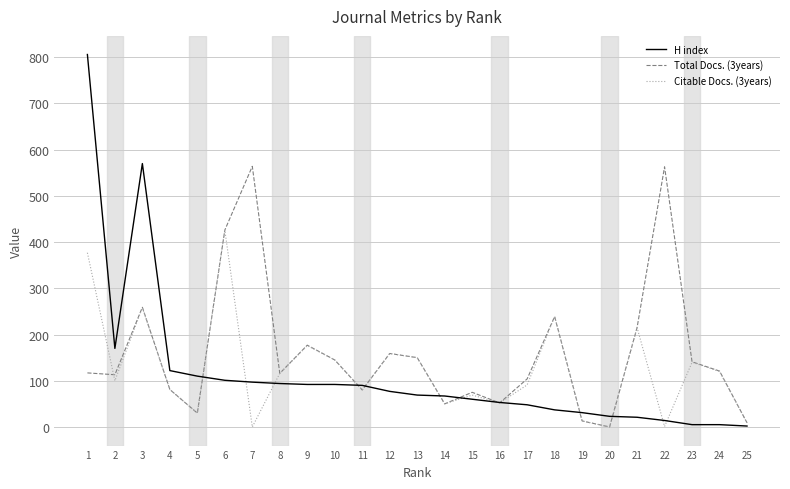

What is the difference between the maximum and minimum values in the Total Docs. (3years) series?

564